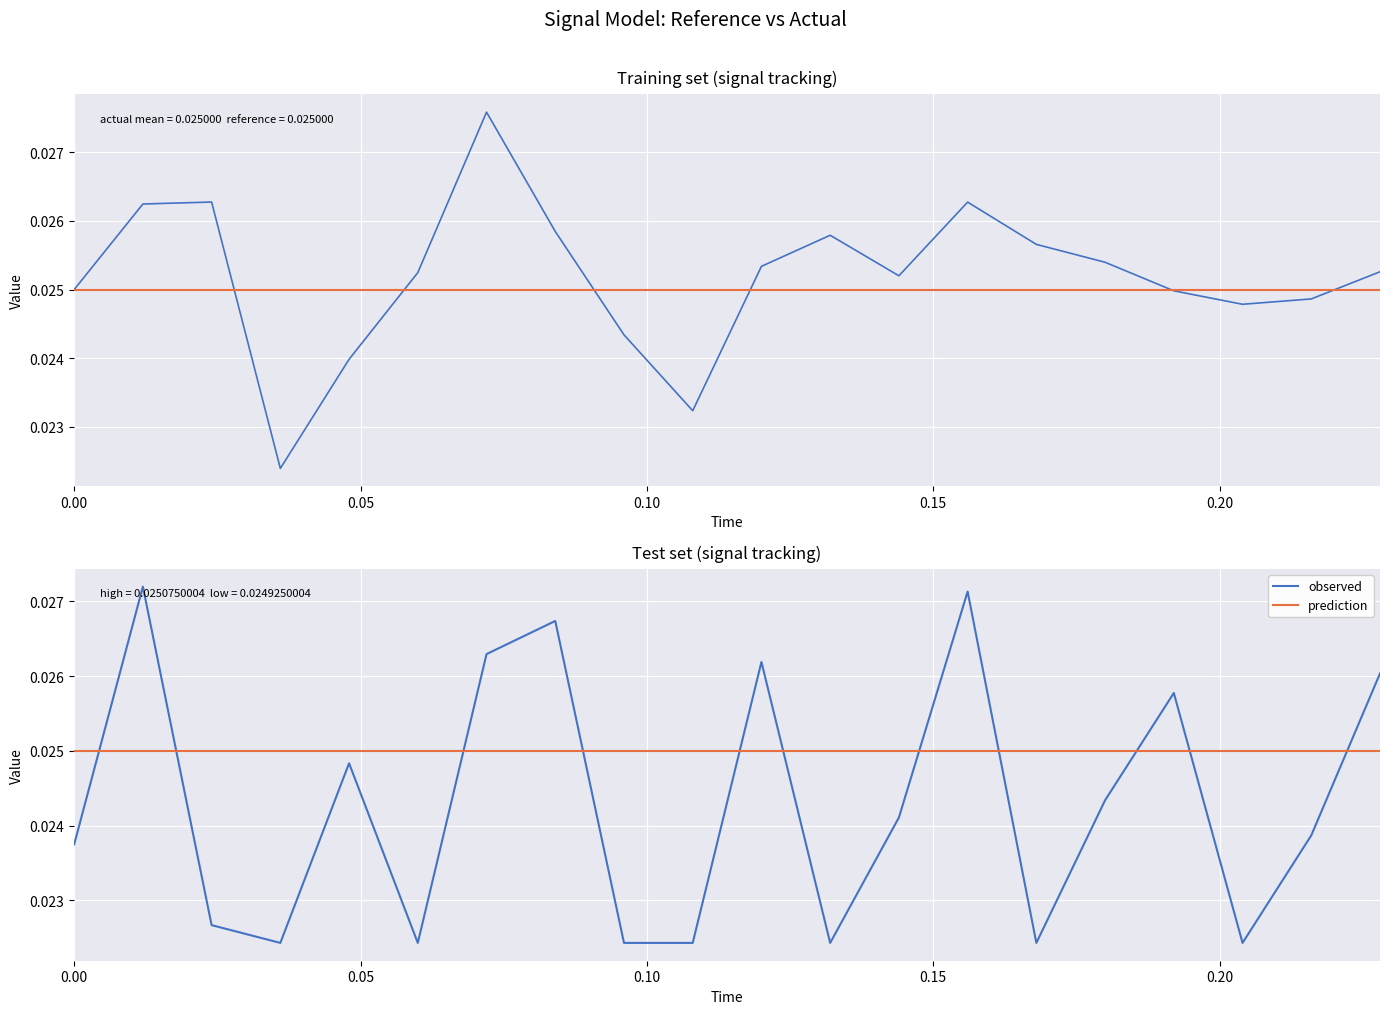

How many observed values are between 0 and 1?

20